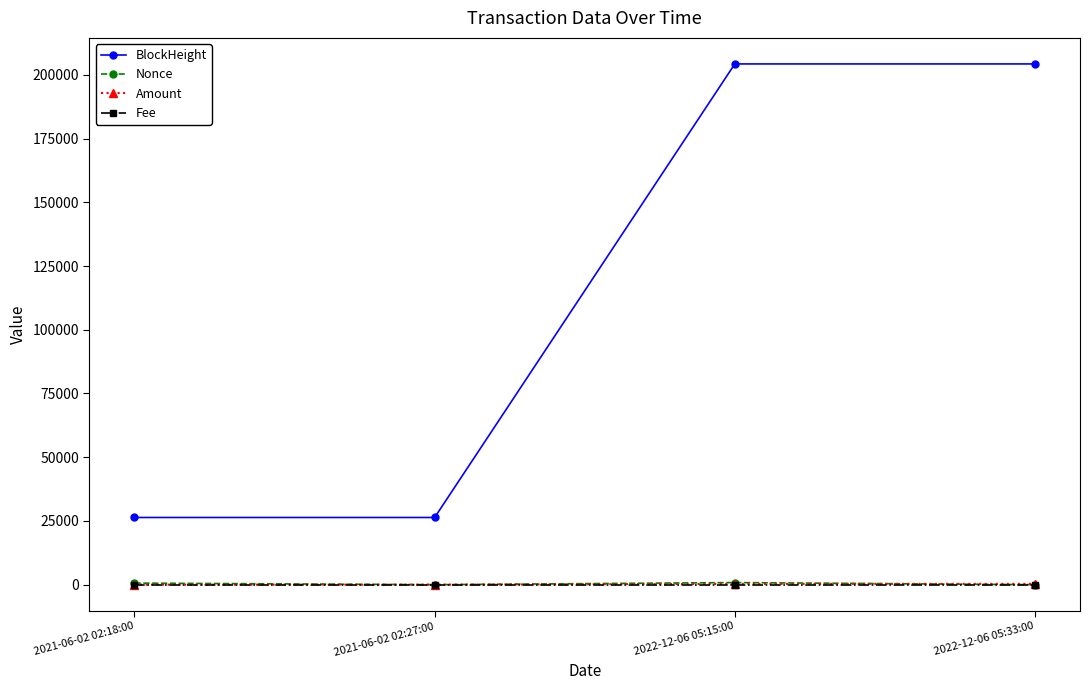

True or false: Fee and BlockHeight cross at least once.

False